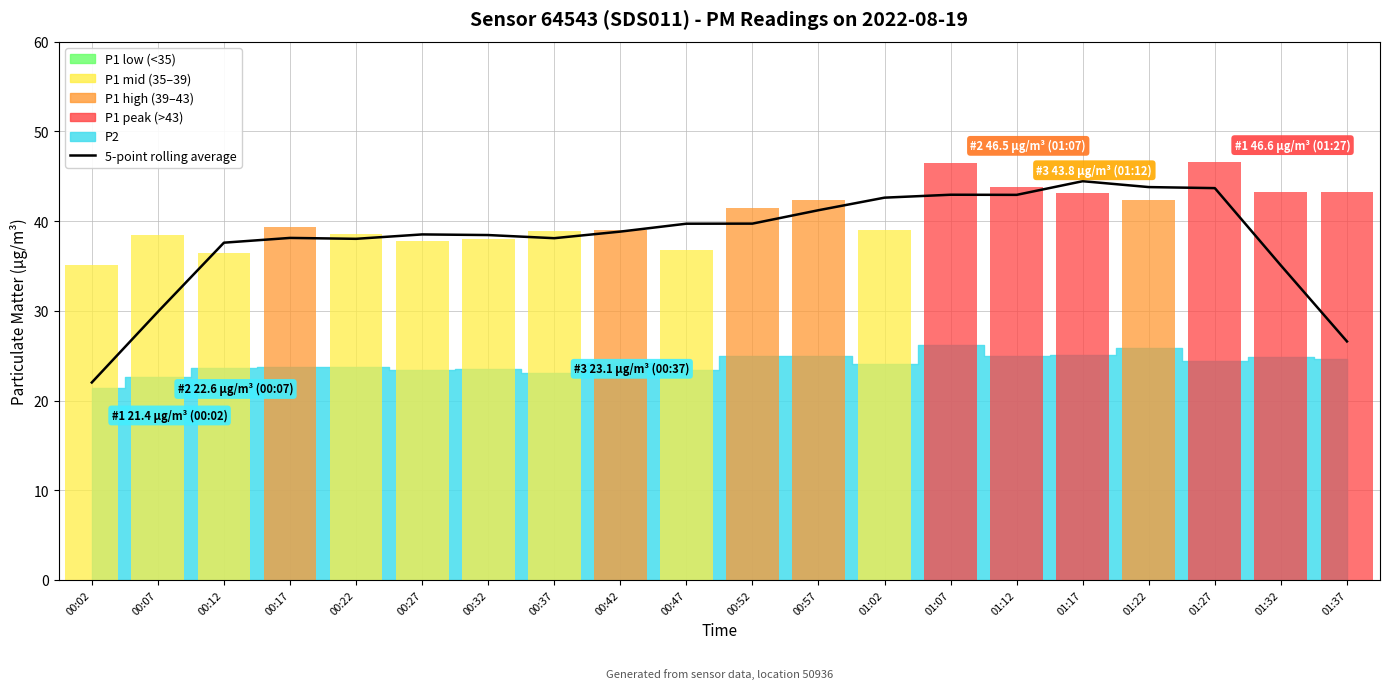

Approximately how many times larger is the value at 00:32 compared to 00:17?

1.0